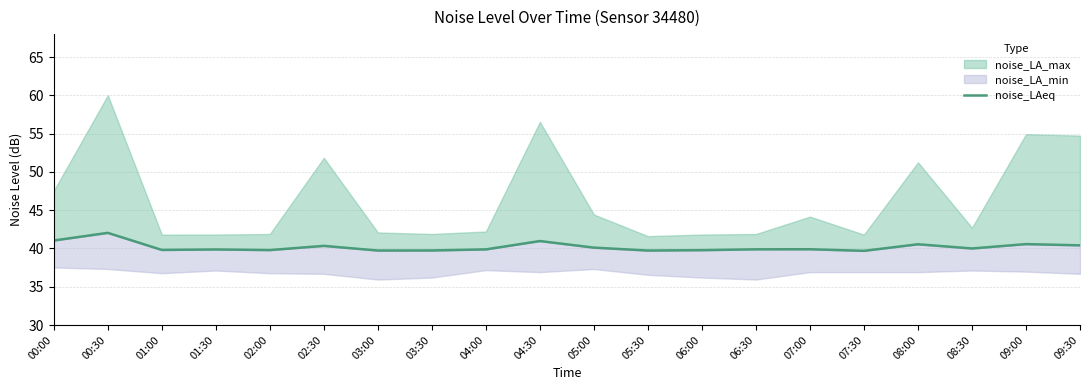

List the labels in order of value, smallest first.

07:30, 03:00, 05:30, 03:30, 06:00, 02:00, 01:00, 01:30, 04:00, 06:30, 07:00, 08:30, 05:00, 02:30, 09:30, 08:00, 09:00, 04:30, 00:00, 00:30